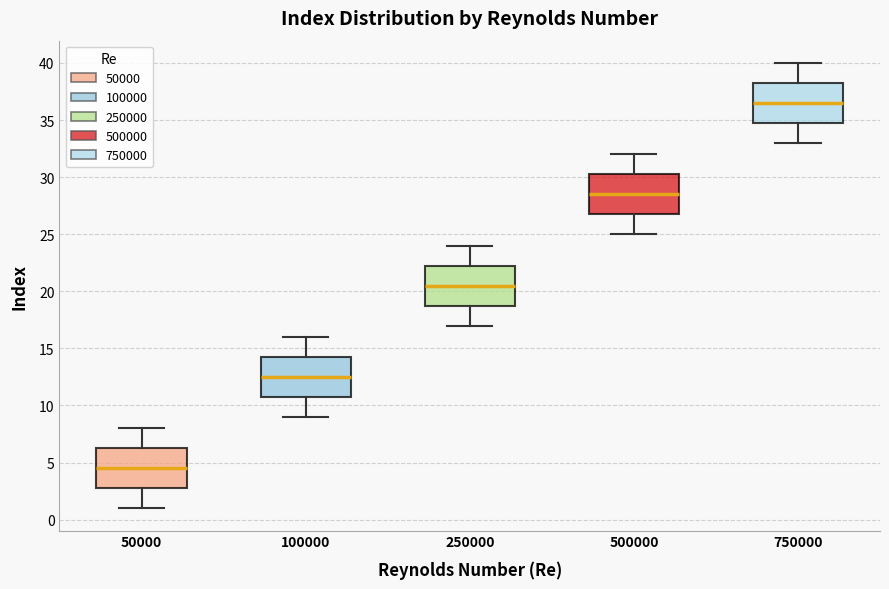

Where does the median line of the box at x = 250000 sit on the y-axis? The values are not printed on the chart, so give them approximately, as read against the axis.

20.5